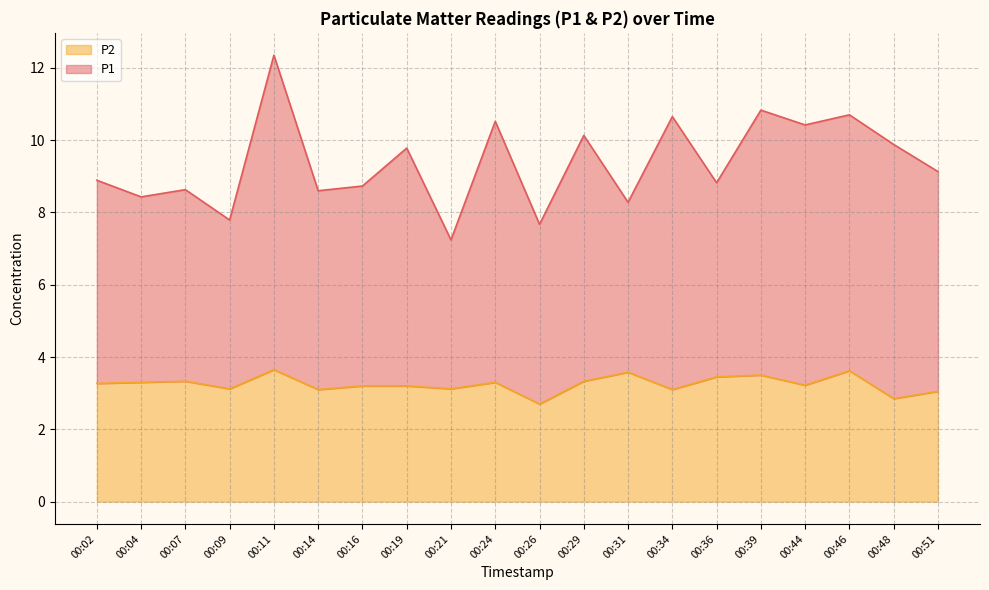

What is the sum of all P2 values?

65.0